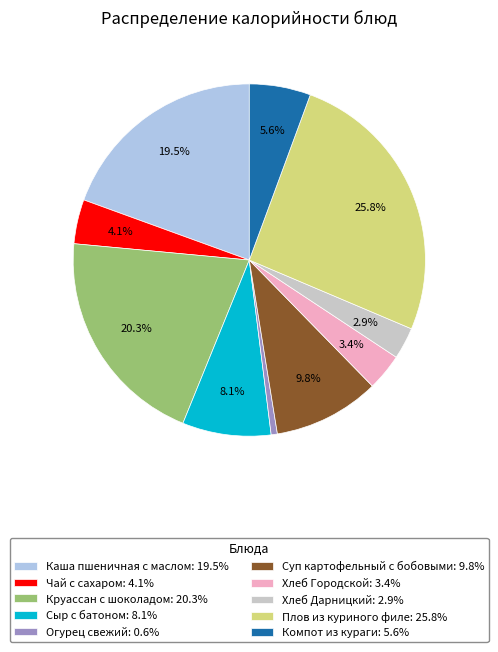

Count the number of slices in the pie.

10